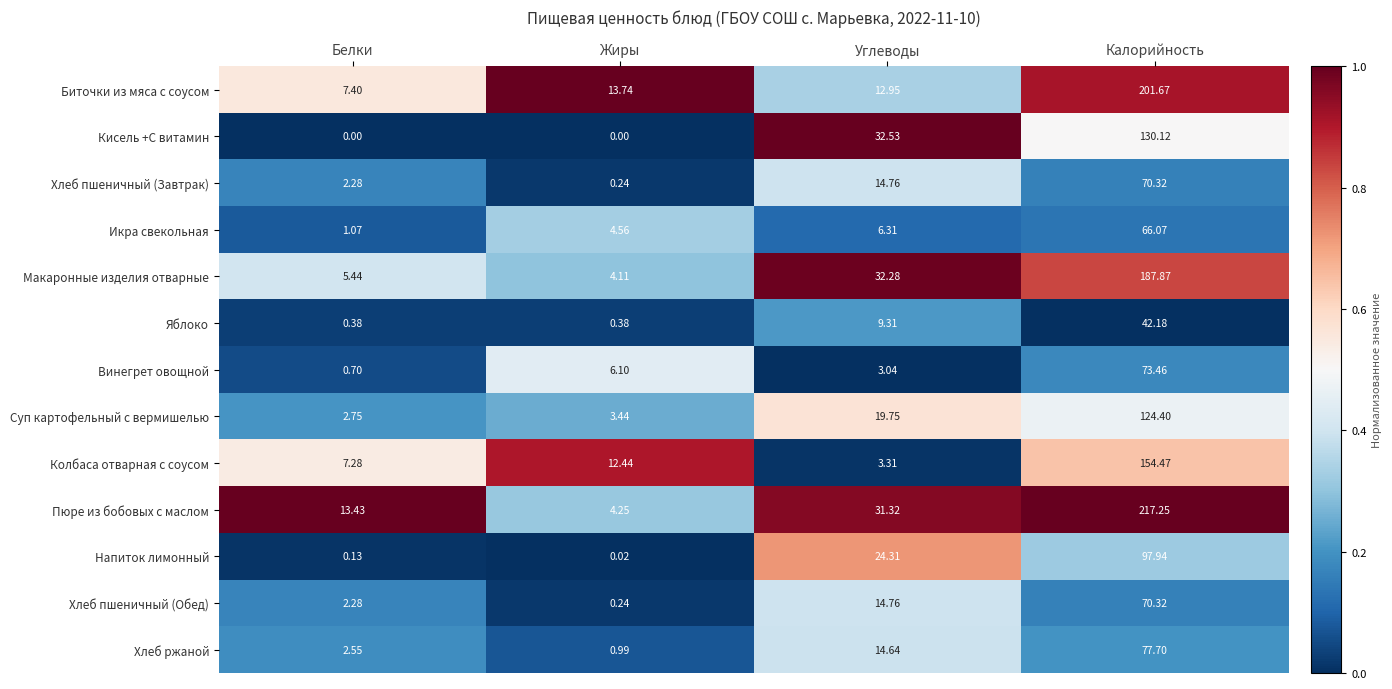

Which series has the largest range (max minus min)?

Пюре из бобовых с маслом